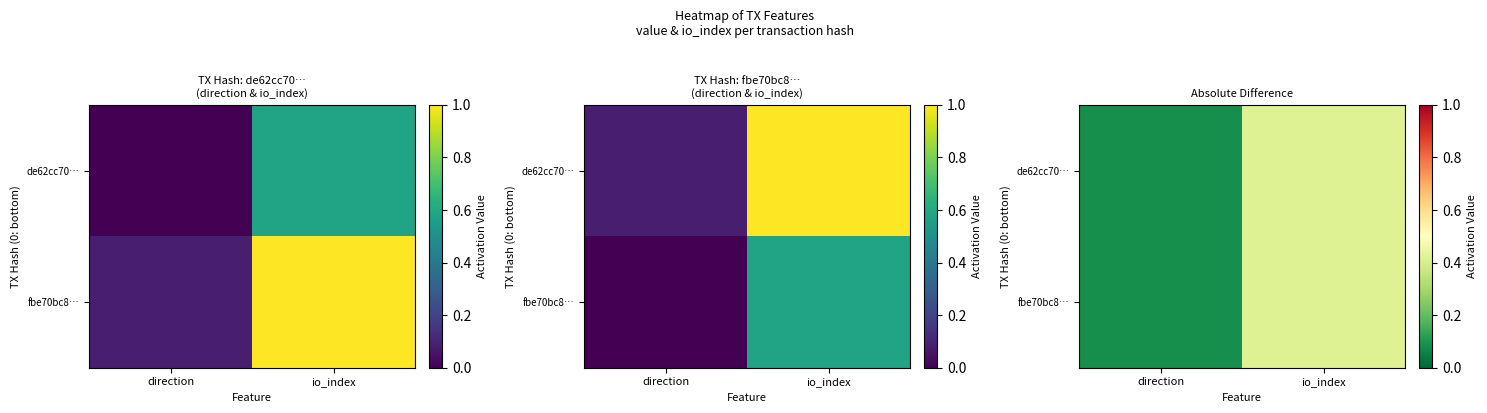

Is it true that fbe70bc8… equals 0.4 at io_index?

True